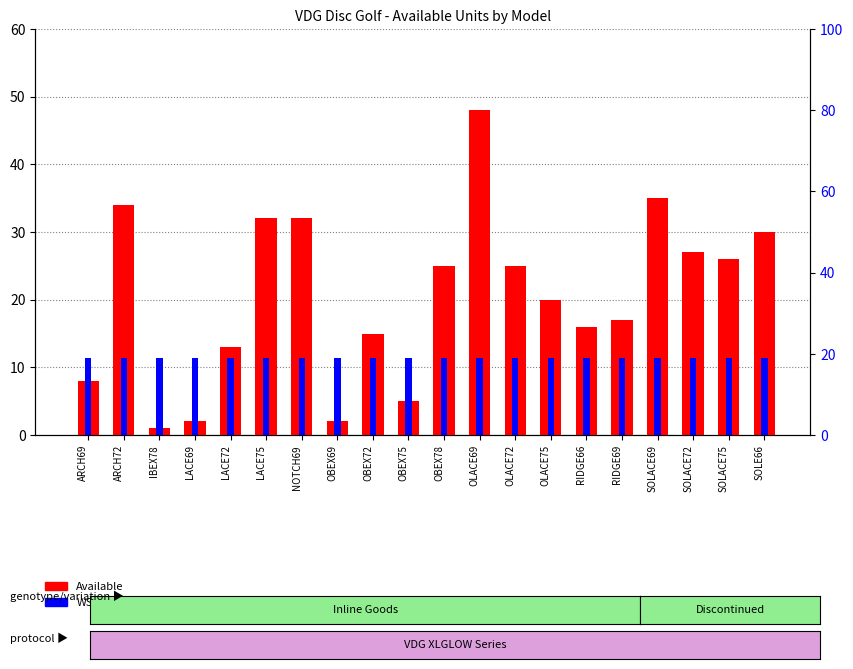

Which series has the widest spread of values?

Available